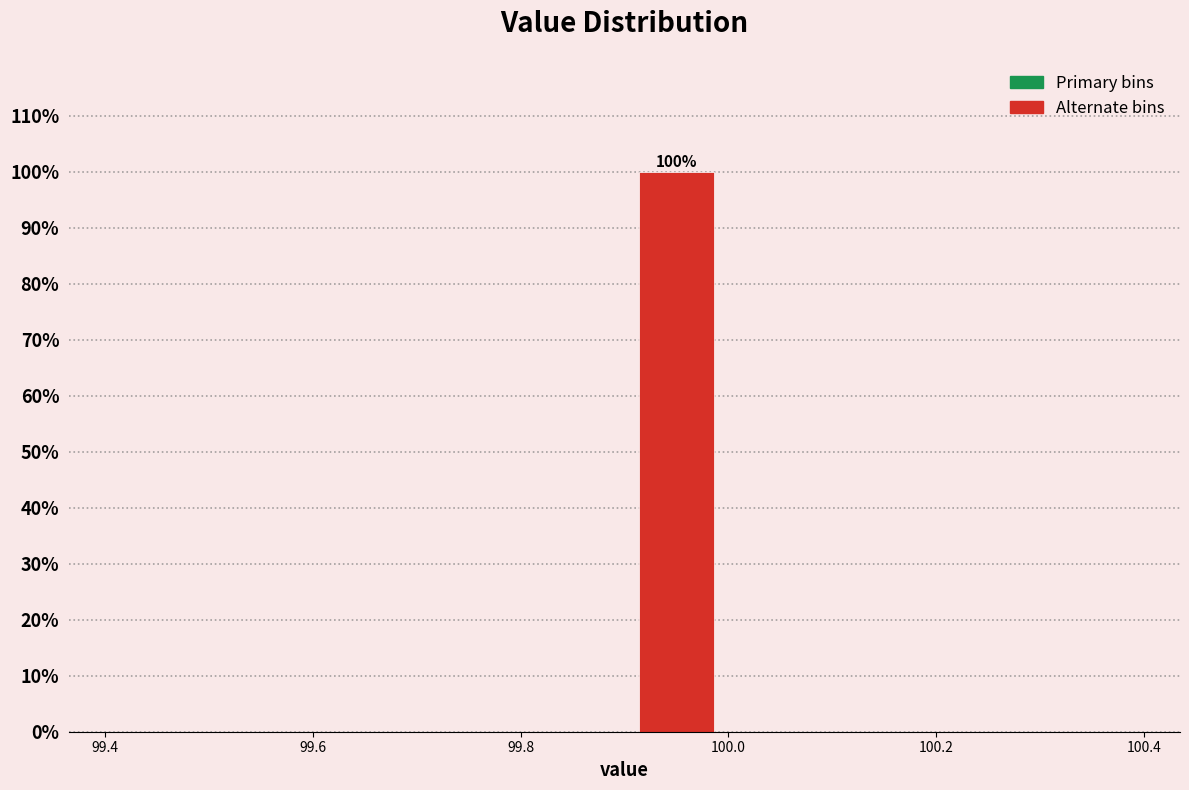

Which range on the x-axis has the tallest bar?

99.9 to 100.0